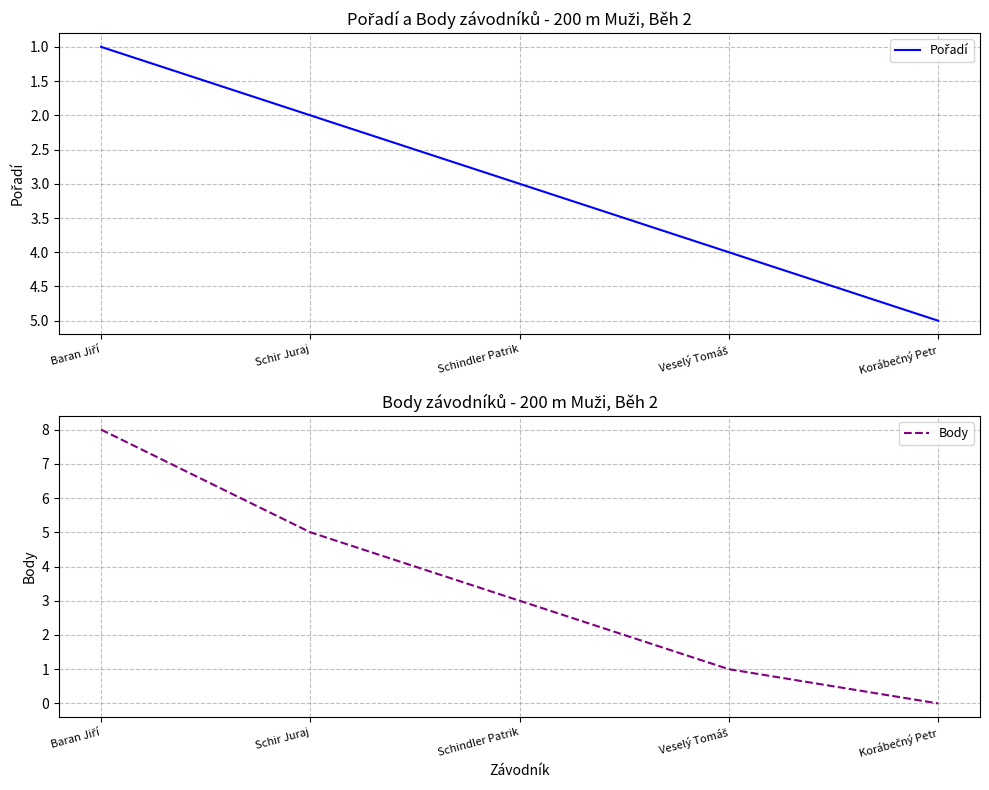

Is it true that Pořadí equals 5 at Schindler Patrik?

False